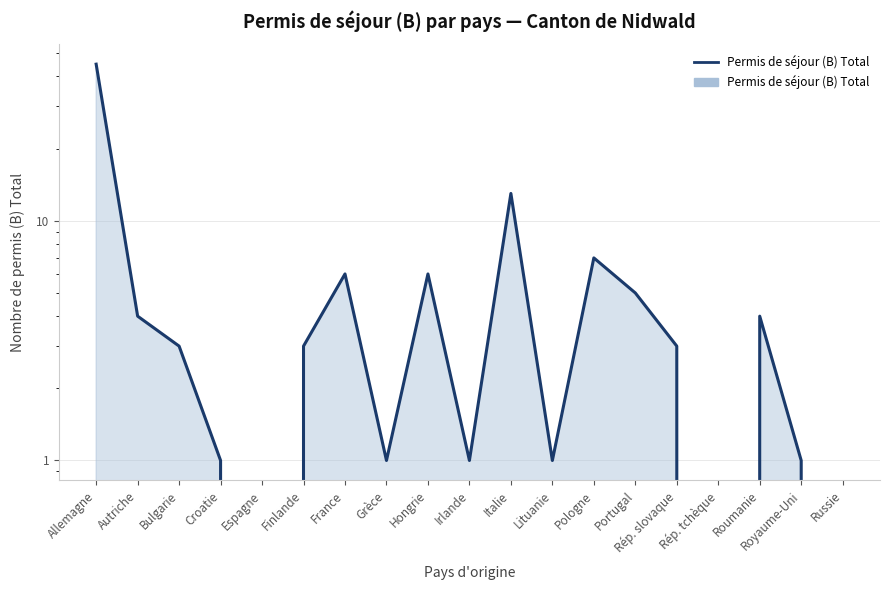

List the labels in order of value, largest first.

Allemagne, Italie, Pologne, France, Hongrie, Portugal, Autriche, Roumanie, Bulgarie, Finlande, Rép. slovaque, Croatie, Grèce, Irlande, Lituanie, Royaume-Uni, Espagne, Rép. tchèque, Russie